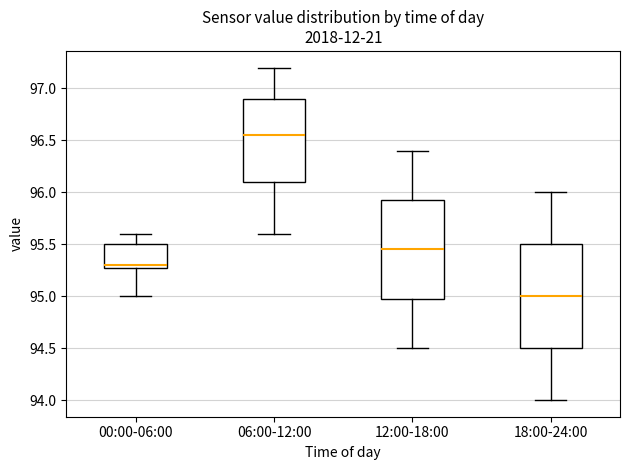

Reading left to right, transcribe this box plot: for each box, give where its median line is, the range the box spans, and where its two whiskers end, as read against the y-axis. The values are not printed on the chart, so give them approximately, as read against the axis.

00:00-06:00: median 95.30 (just above the box's lower edge), box 95.30 to 95.50, whiskers 95.00 to 95.60
06:00-12:00: median 96.55, box 96.10 to 96.90, whiskers 95.60 to 97.20
12:00-18:00: median 95.45, box 95.00 to 95.95, whiskers 94.50 to 96.40
18:00-24:00: median 95.00, box 94.50 to 95.50, whiskers 94.00 to 96.00